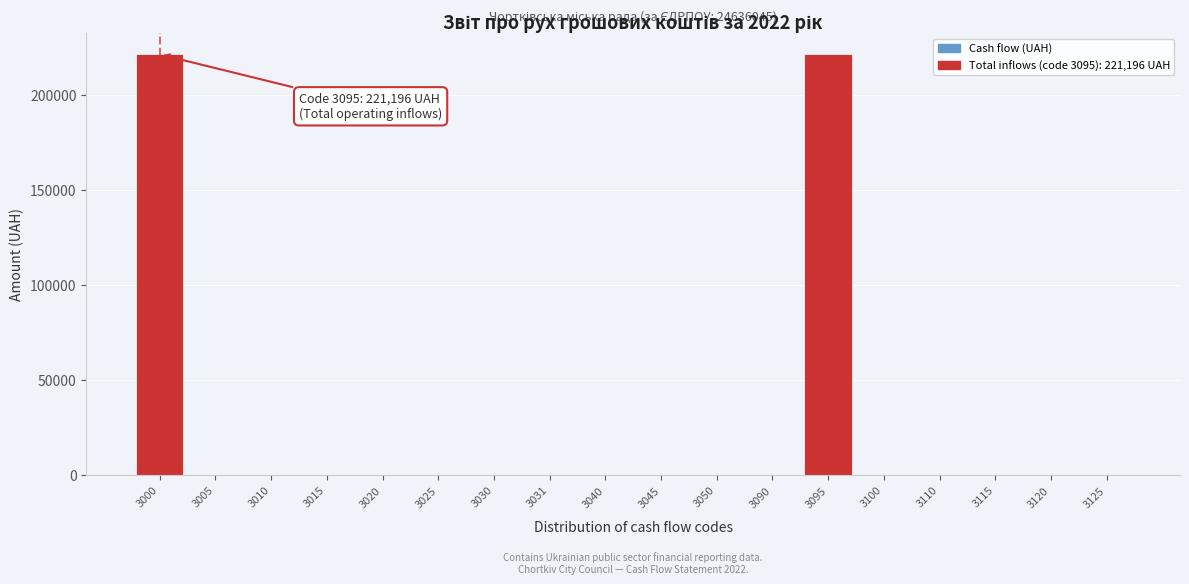

Reading right to left, what are all the values shown in this chart?

3125=0	3120=0	3115=0	3110=0	3100=0	3095=221196	3090=0	3050=0	3045=0	3040=0	3031=0	3030=0	3025=0	3020=0	3015=0	3010=0	3005=0	3000=221196